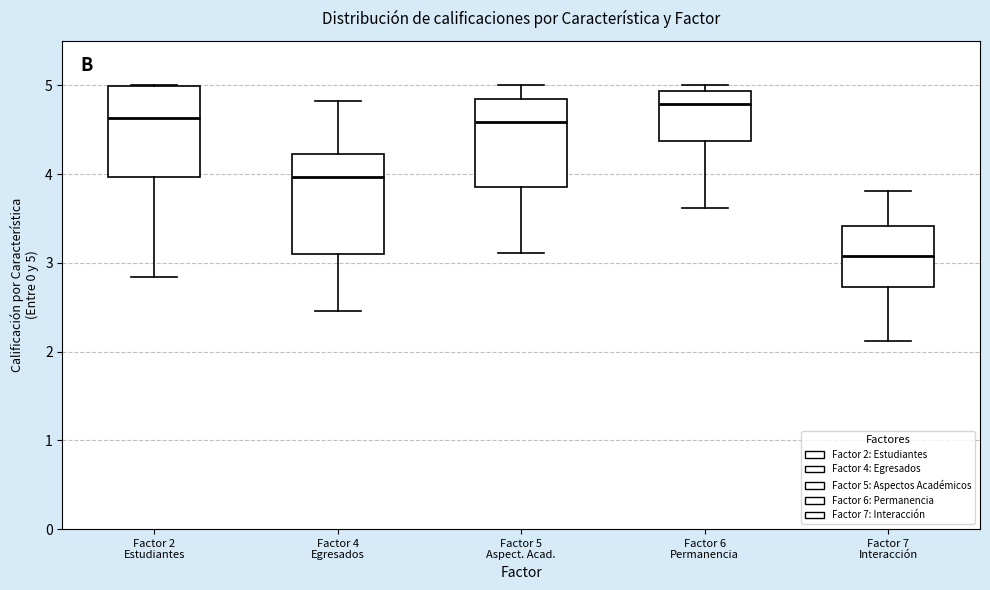

Reading left to right, transcribe this box plot: for each box, give where its median line is, the range the box spans, and where its two whiskers end, as read against the y-axis. The values are not printed on the chart, so give them approximately, as read against the axis.

Factor 2 Estudiantes: median 4.6, box 4.0 to 5.0, whiskers 2.8 to 5.0
Factor 4 Egresados: median 4.0, box 3.1 to 4.2, whiskers 2.5 to 4.8
Factor 5 Aspect. Acad.: median 4.6, box 3.9 to 4.8, whiskers 3.1 to 5.0
Factor 6 Permanencia: median 4.8, box 4.4 to 4.9, whiskers 3.6 to 5.0
Factor 7 Interacción: median 3.1, box 2.7 to 3.4, whiskers 2.1 to 3.8